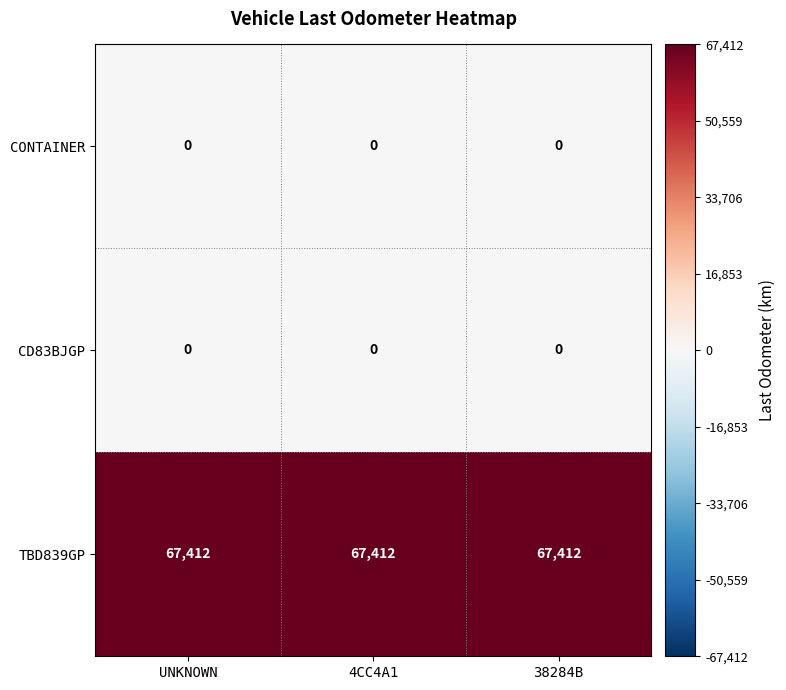

Which series has the largest total across all categories?

TBD839GP